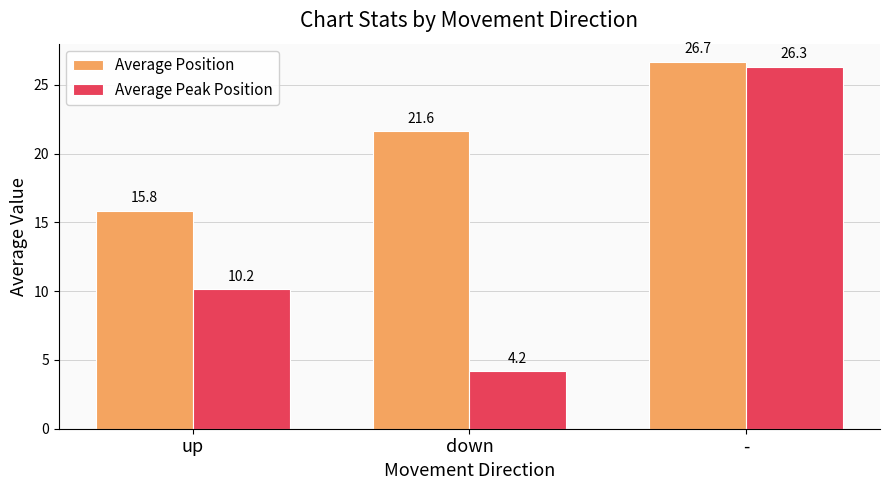

Is it true that Average Position equals 15.8 at up?

True